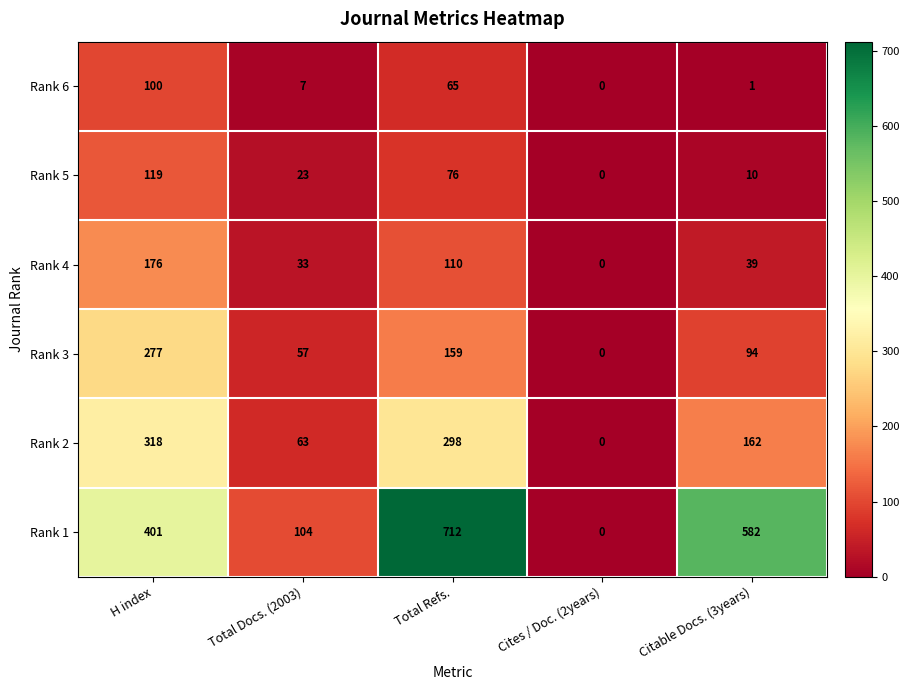

The Rank 6 series shows 114 at Total Refs.. True or false?

False